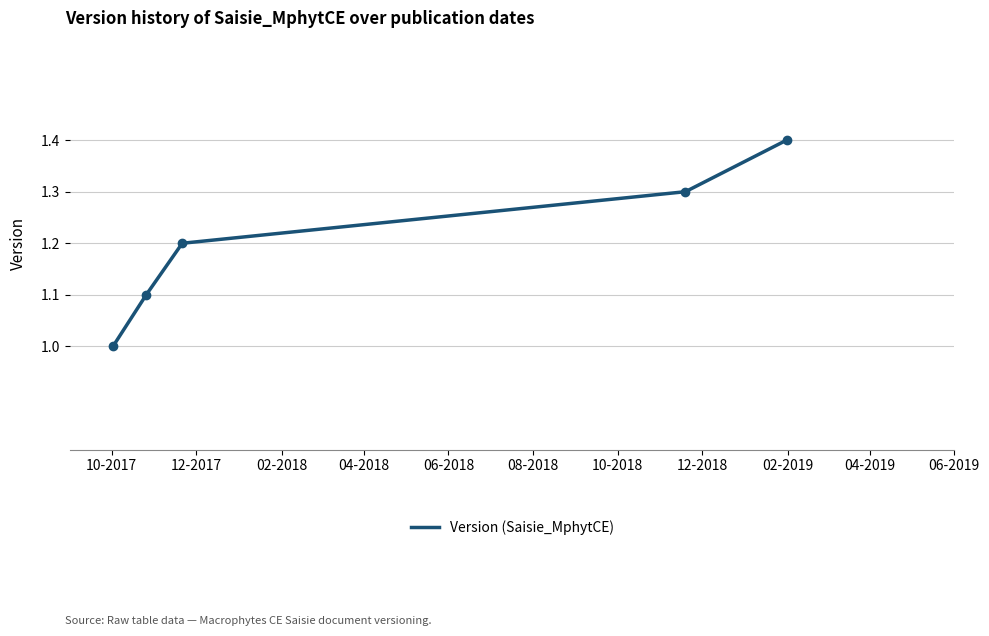

True or false: there are more than 2 points higher than both neighbors.

False